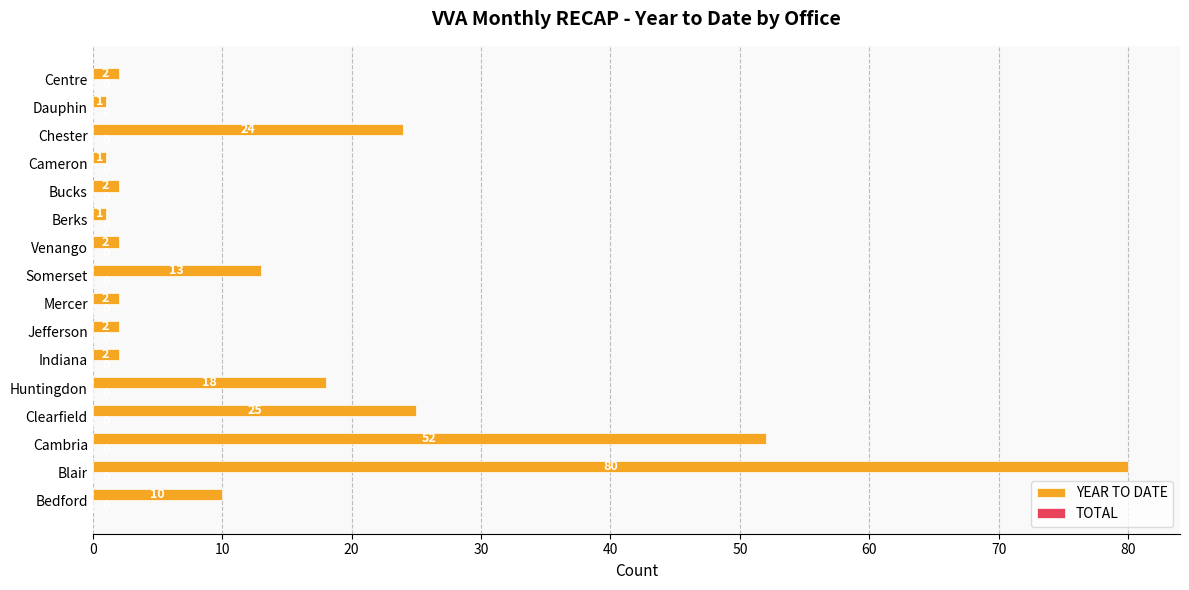

Reading bottom to top, transcribe all the data shown in this chart.

10	80	52	25	18	2	2	2	13	2	1	2	1	24	1	2